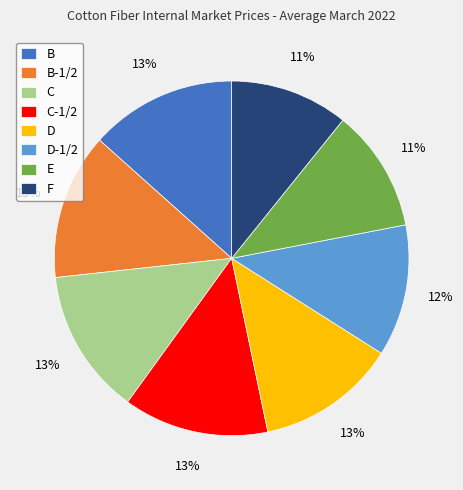

How many segments does this pie chart have?

8